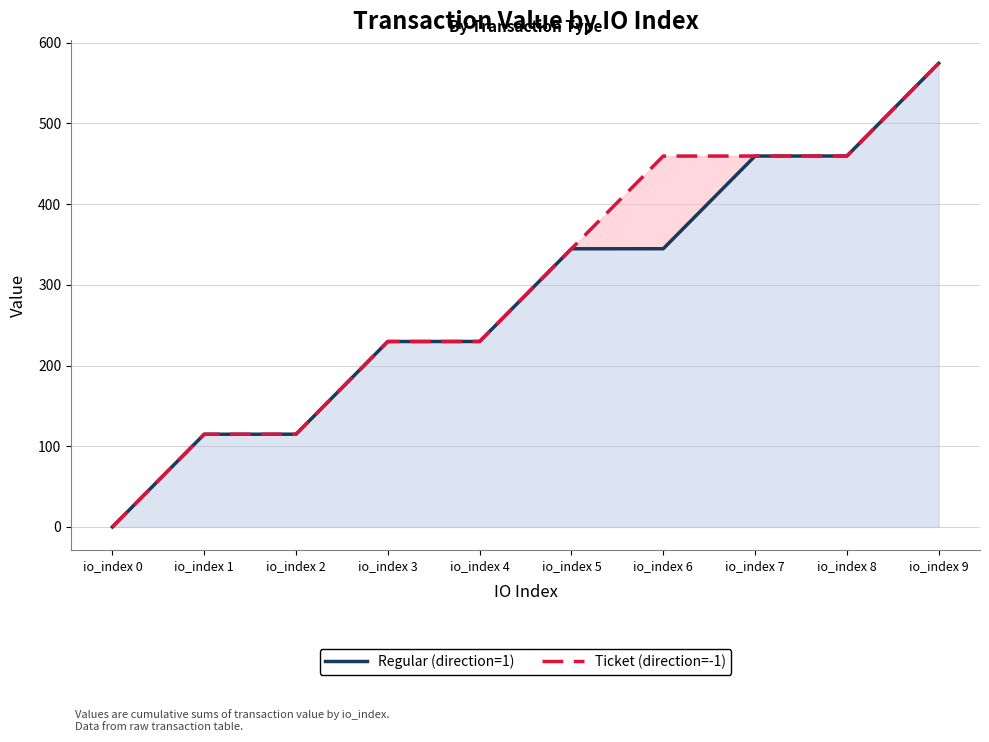

True or false: Regular (direction=1) and Ticket (direction=-1) cross at least once.

False